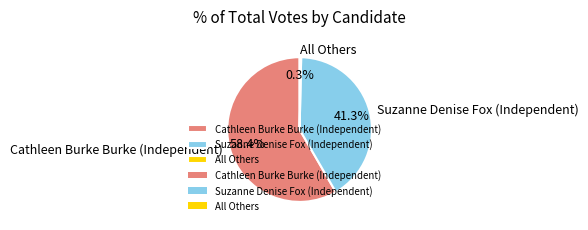

To the nearest percent, what is the combined percentage of Cathleen Burke Burke (Independent) and All Others?

59%